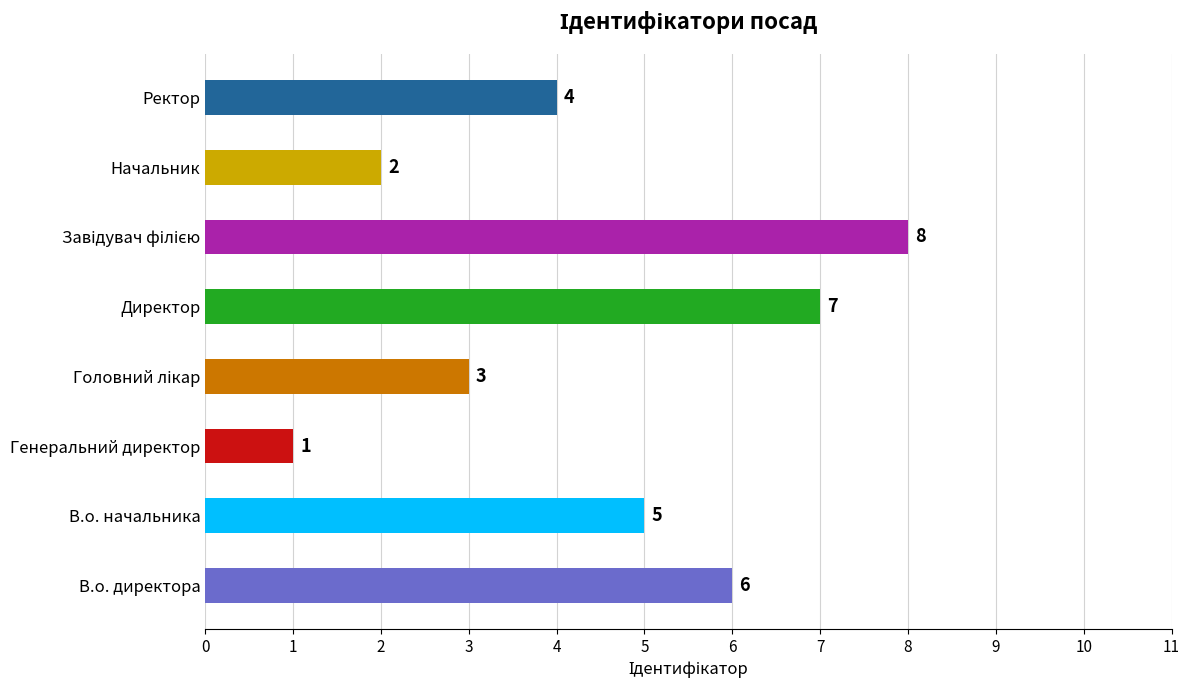

What is the sum of the values at Ректор and Начальник?

6